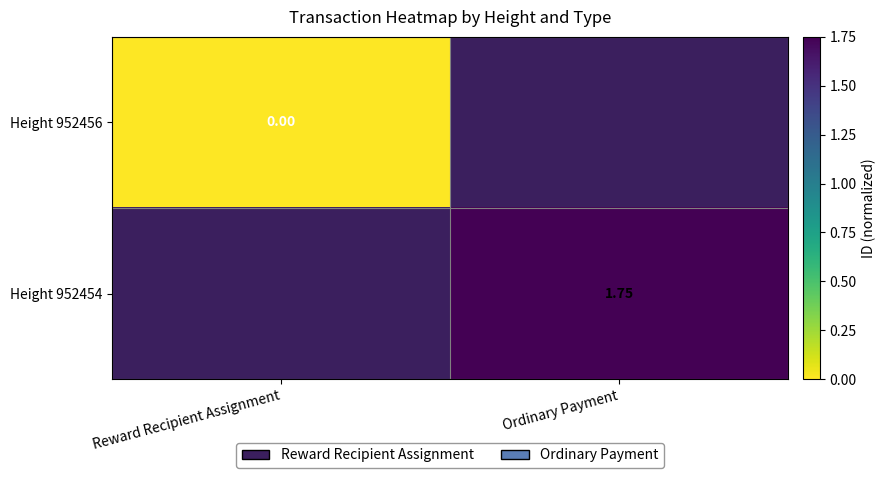

At which category does the chart reach its peak across all series?

Ordinary Payment